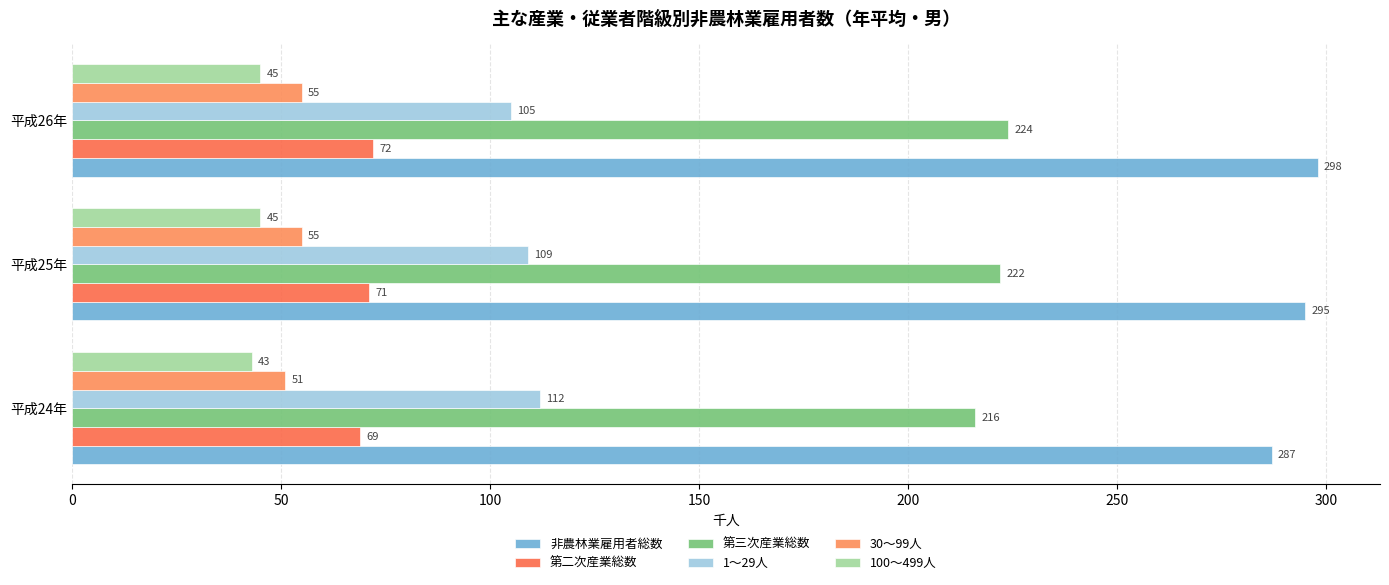

How many data points in 第三次産業総数 are less than 222?

1